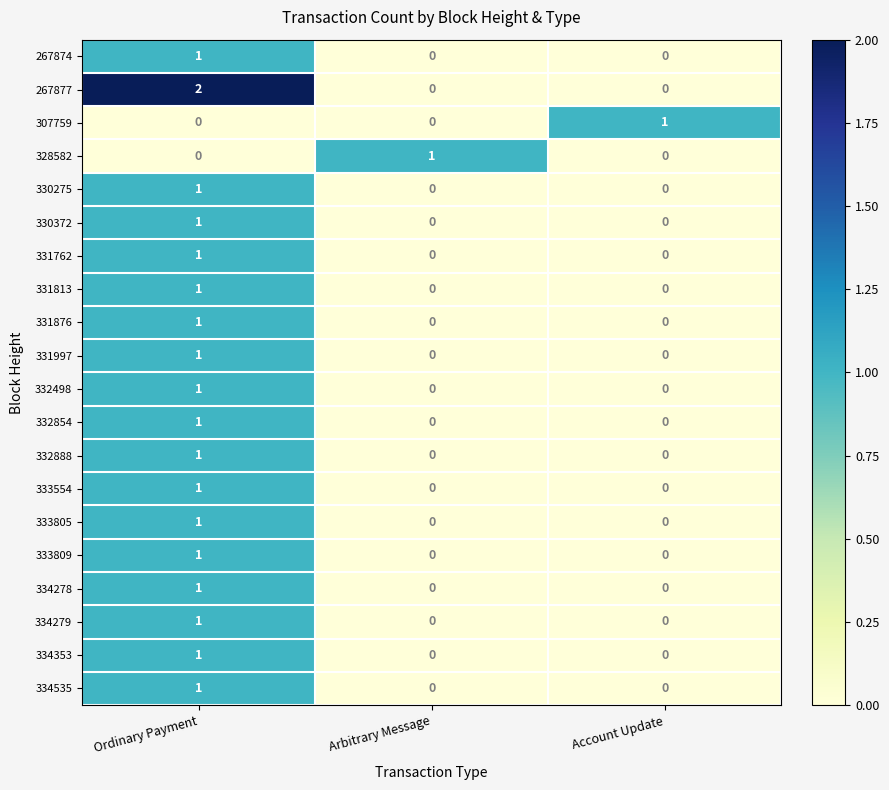

What is the difference between the highest and lowest values at Ordinary Payment?

2